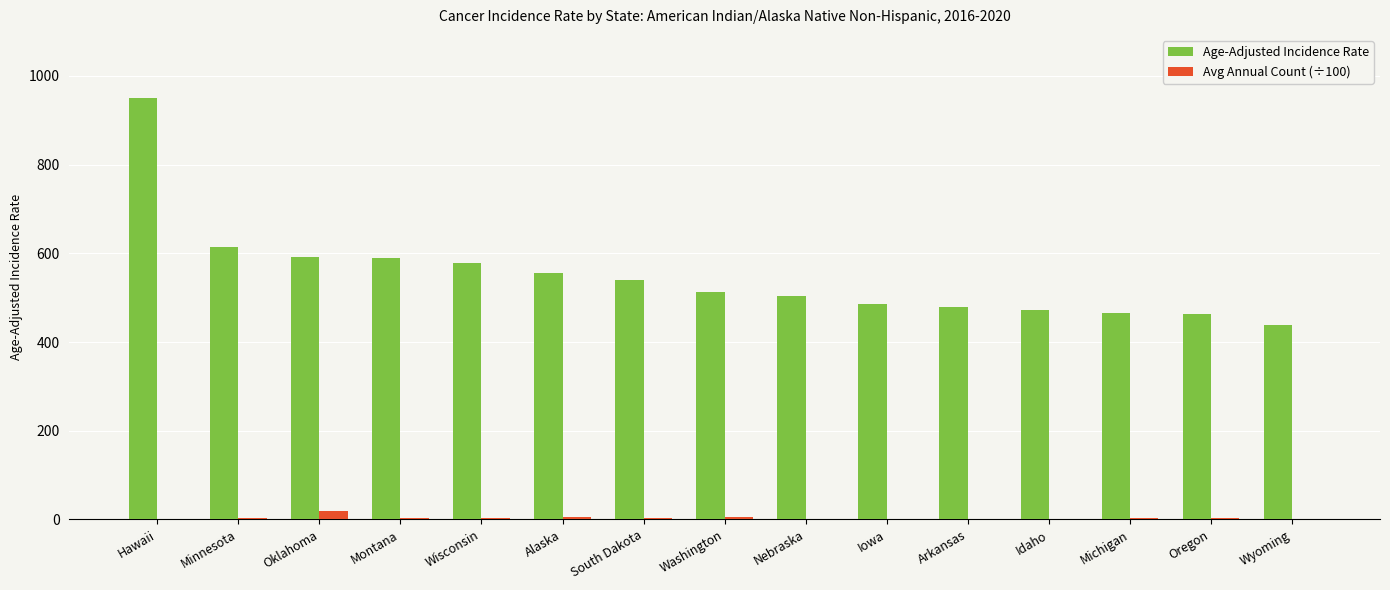

What is the maximum value shown in the chart?

950.0